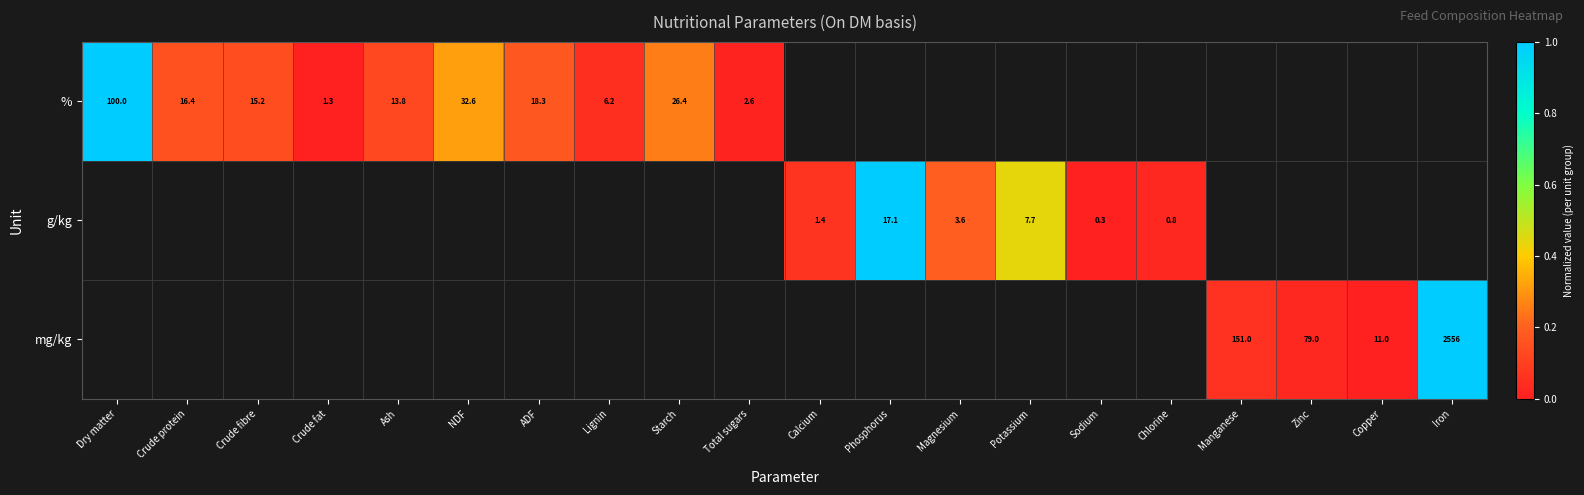

Is it true that g/kg equals 0.5 at Calcium?

False